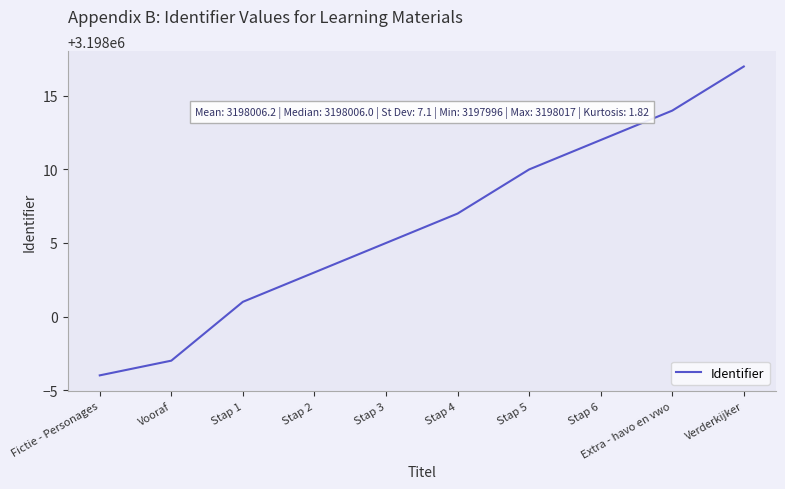

True or false: the data has more than 2 interior local peaks.

False